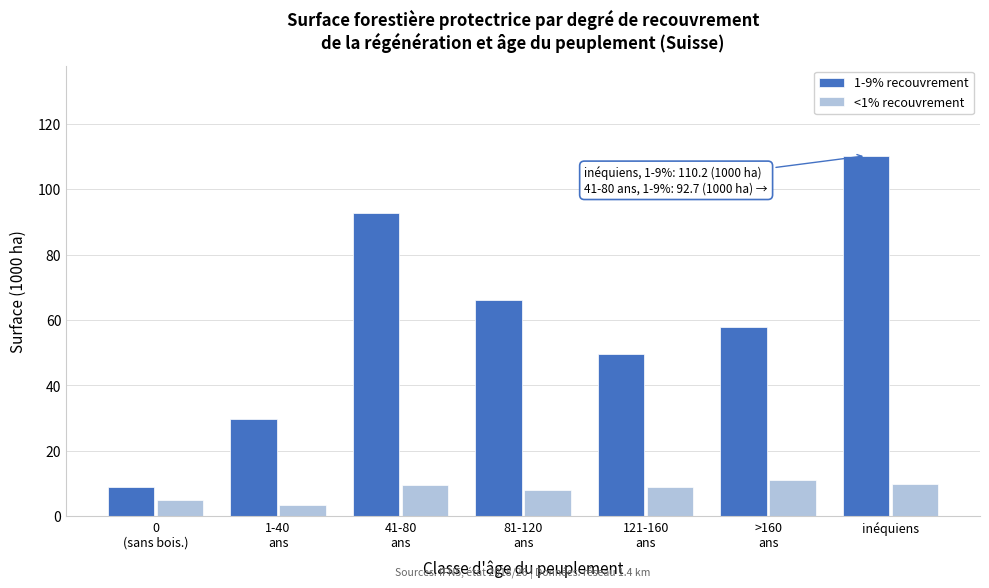

What is the difference between the maximum and minimum values in the <1% recouvrement series?

7.6